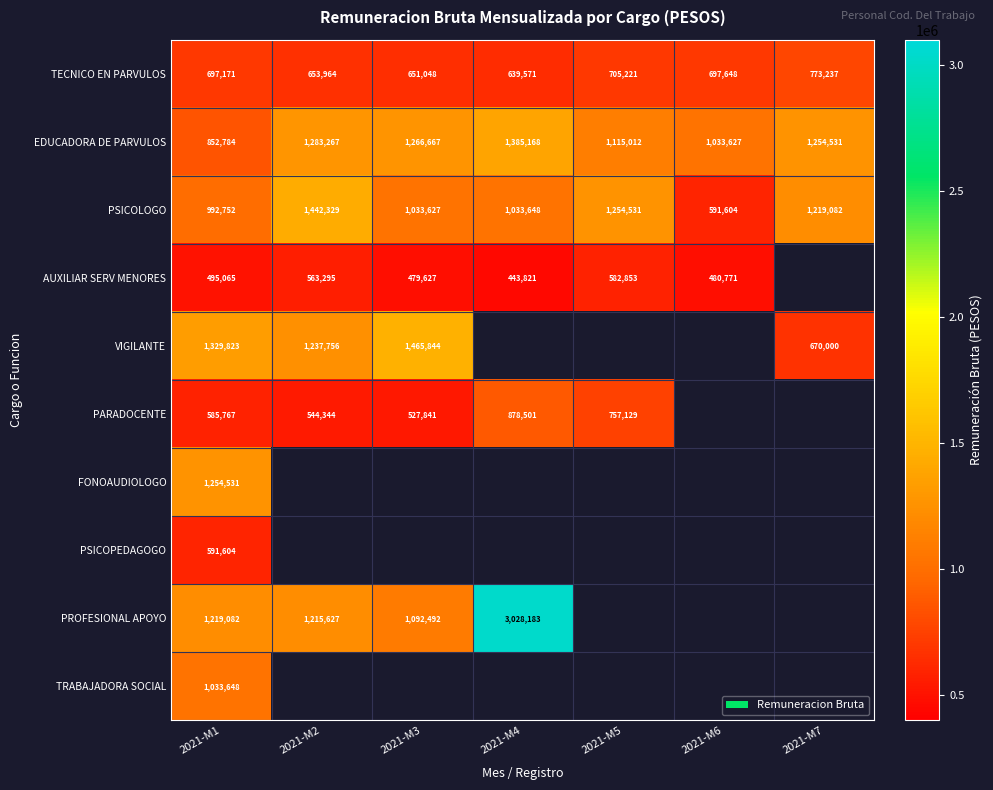

What is the approximate value of PSICOLOGO at 2021-M4, to the nearest 100?

1033600